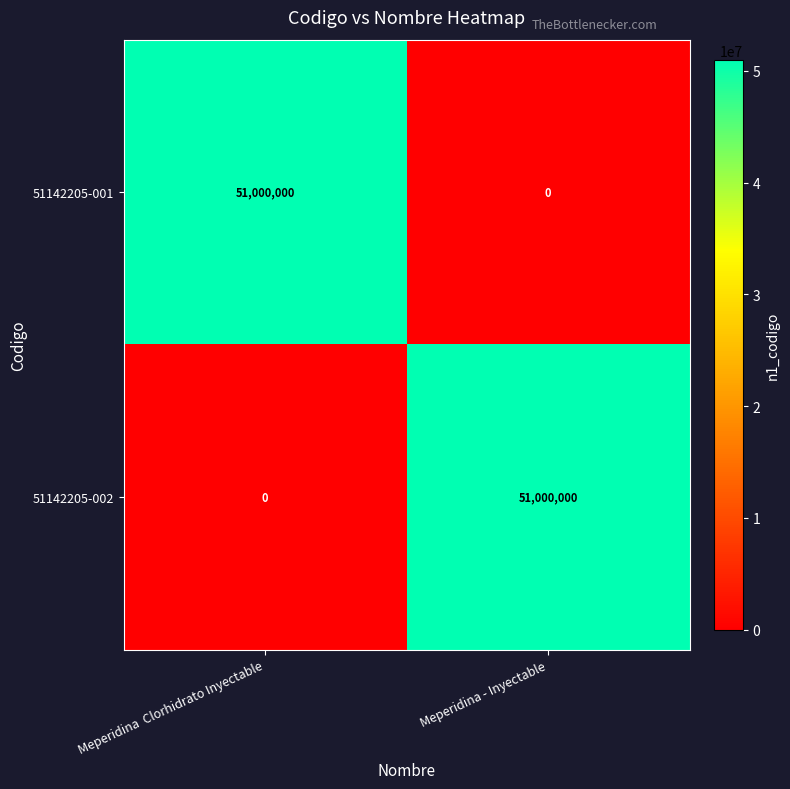

True or false: 51142205-002 has a value of 0 at Meperidina  Clorhidrato Inyectable.

True